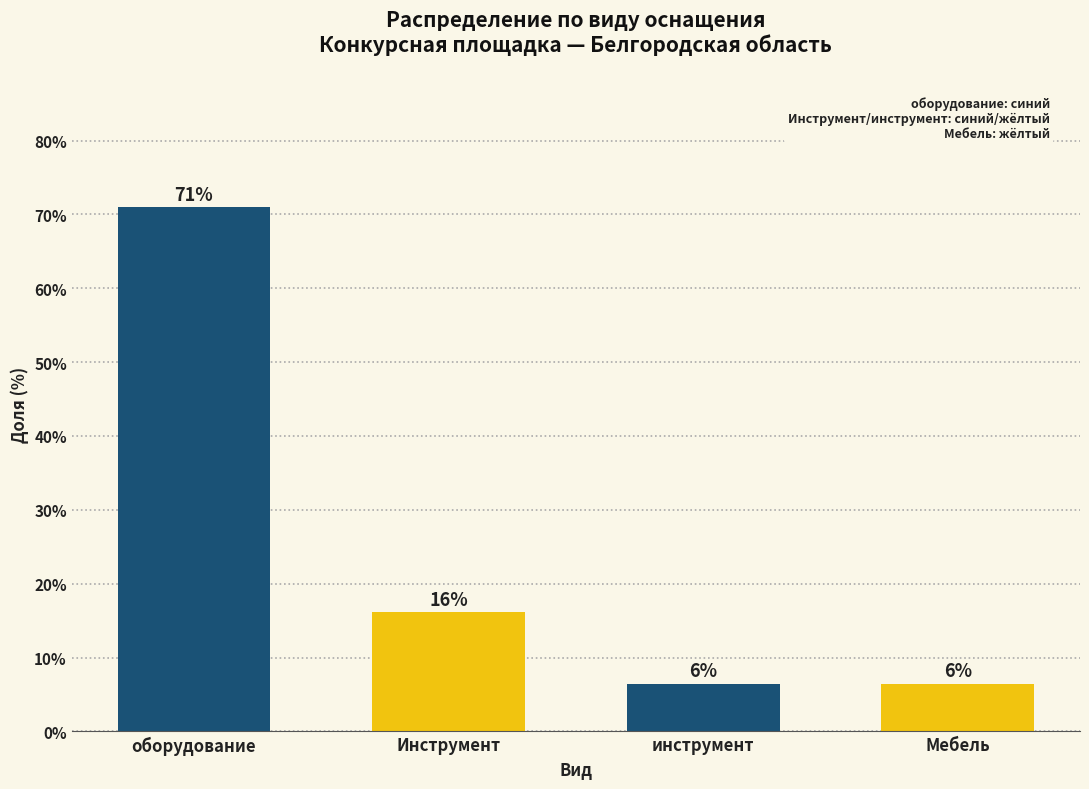

How many bars are there in total?

4